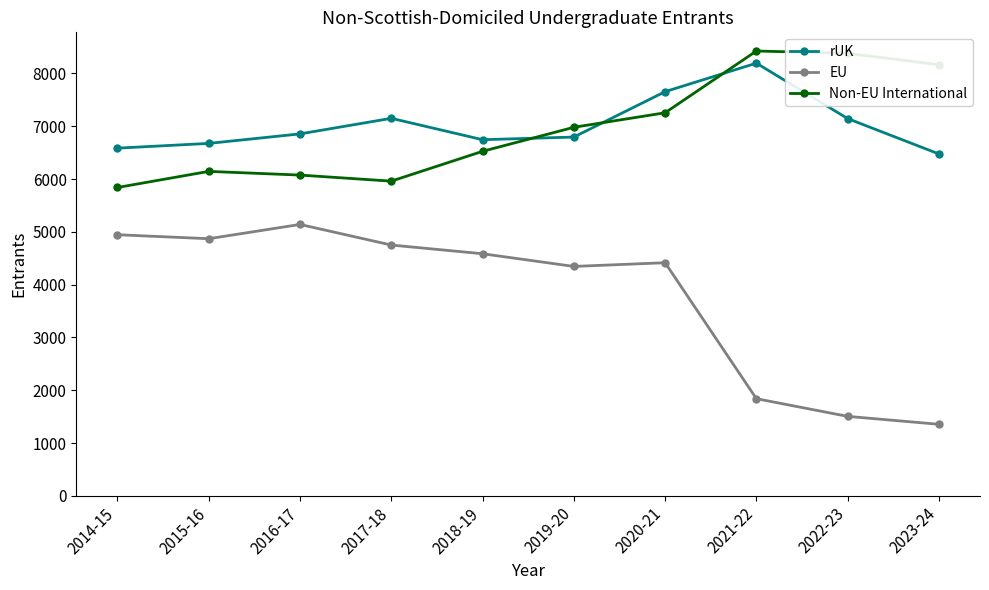

What is the sum of all rUK values?

70275